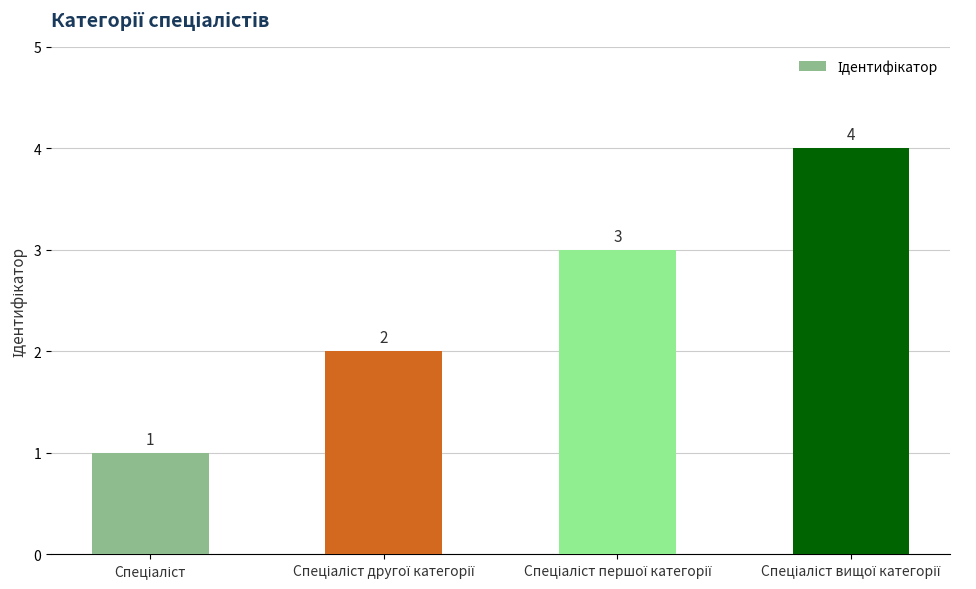

What is the value of the 2nd bar from the left?

2